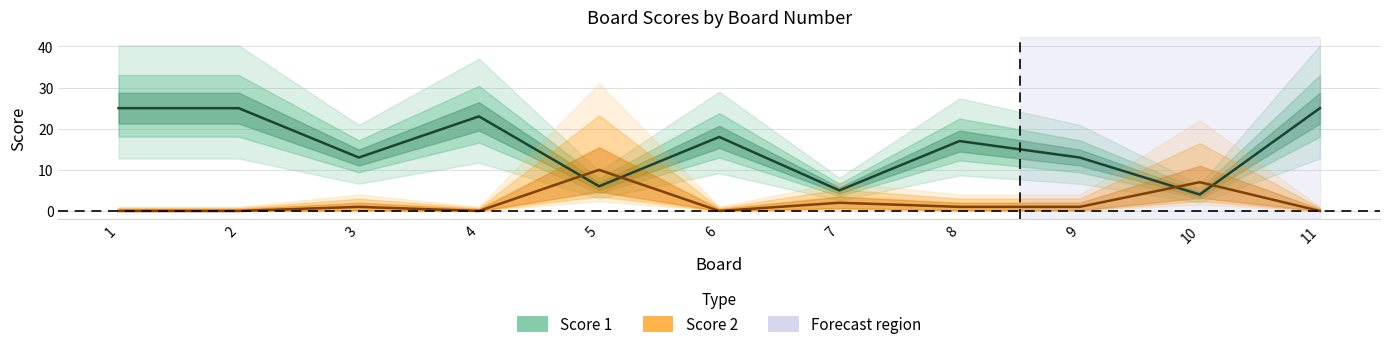

Which series has the largest range (max minus min)?

Score 1